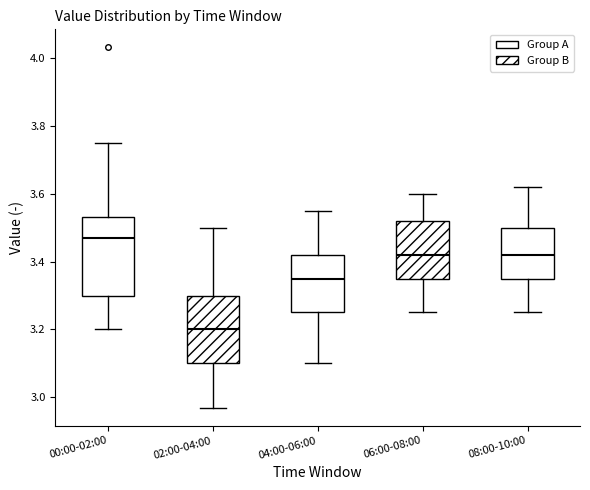

Comparing the boxes themselves (not the whiskers), which one is the tallest?

00:00-02:00